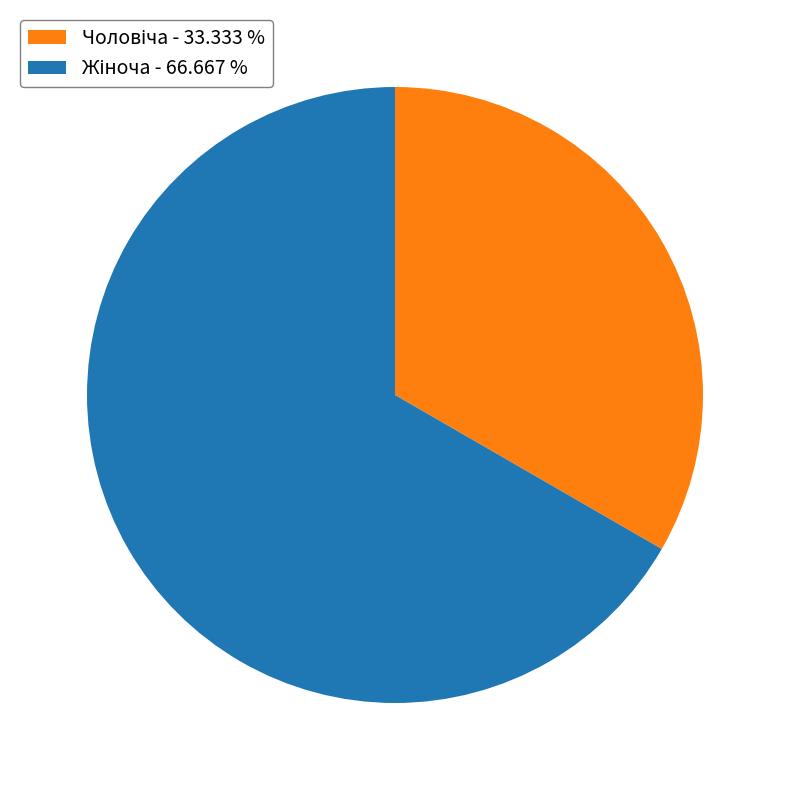

How many slices are in this pie chart?

2